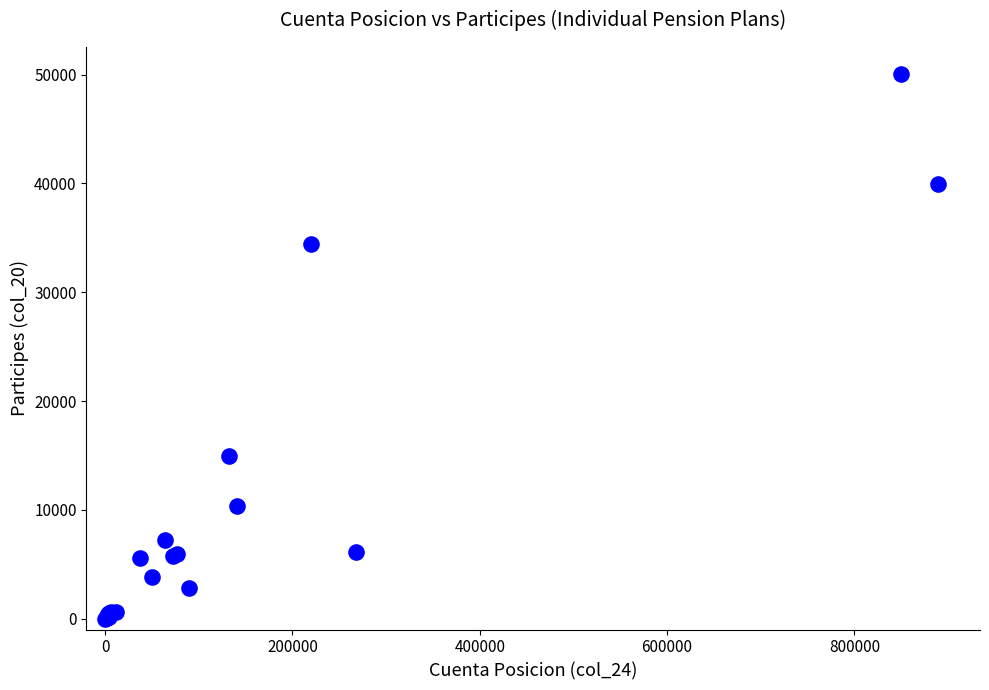

What Y value in the scatter plot is closest to 25025?

34393